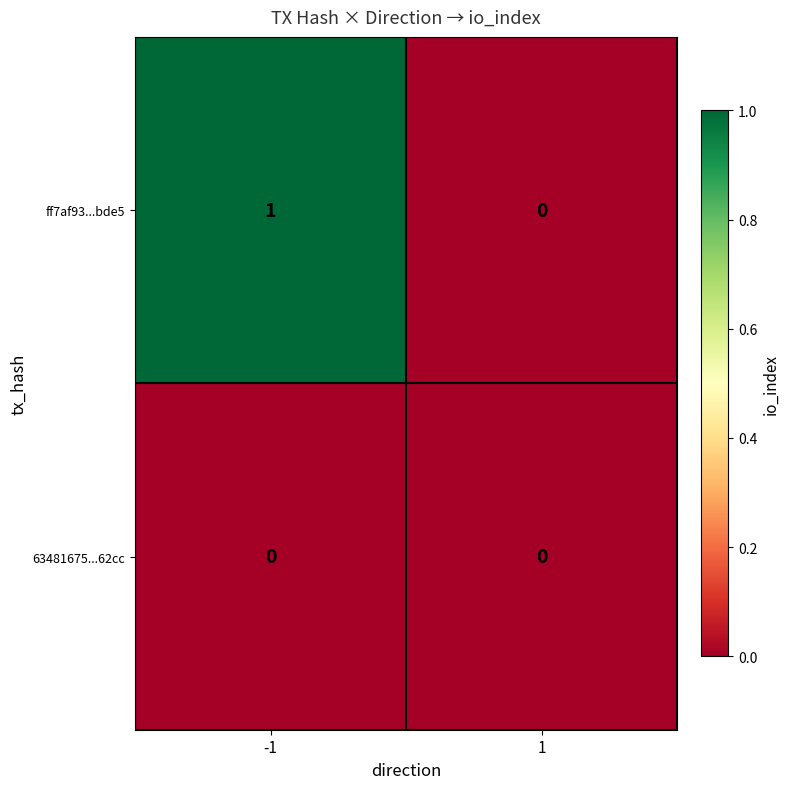

Reading left to right, what are all the values shown in this chart?

ff7af93...bde5: -1=1	1=0
63481675...62cc: -1=0	1=0